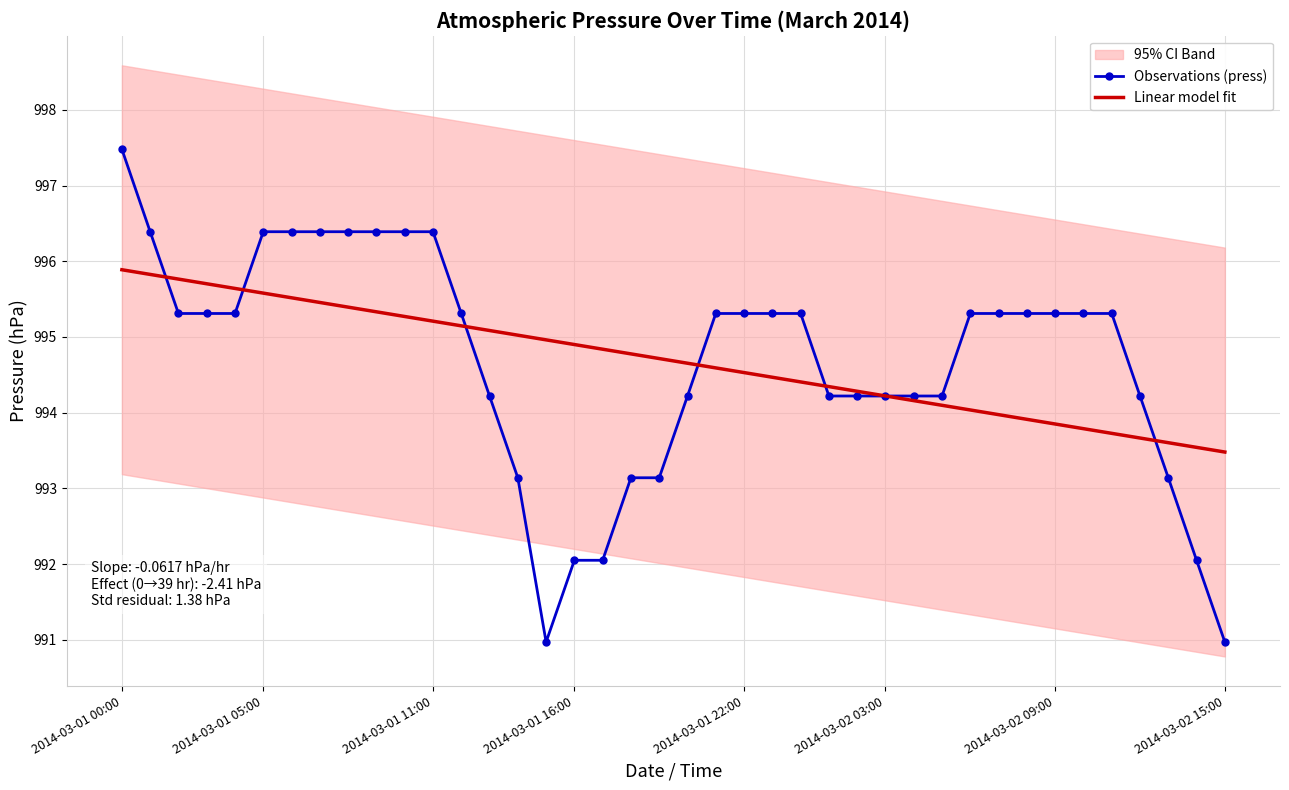

What is the greatest value displayed?

997.5